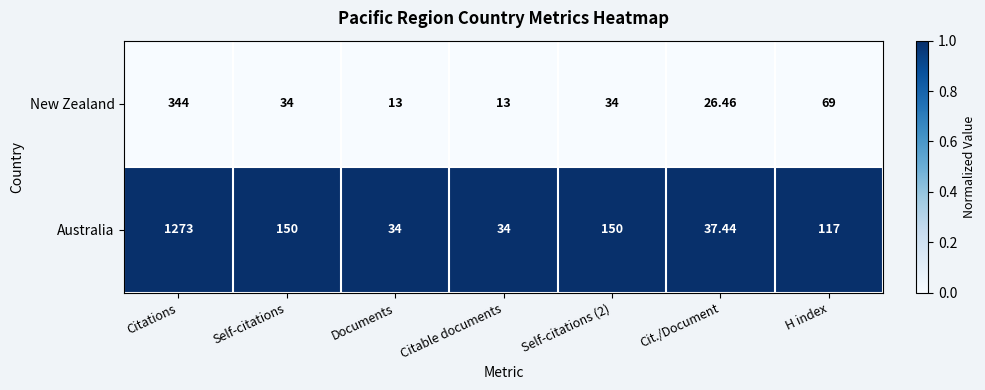

Is the value of Australia at Citable documents greater than the value of New Zealand at H index?

No